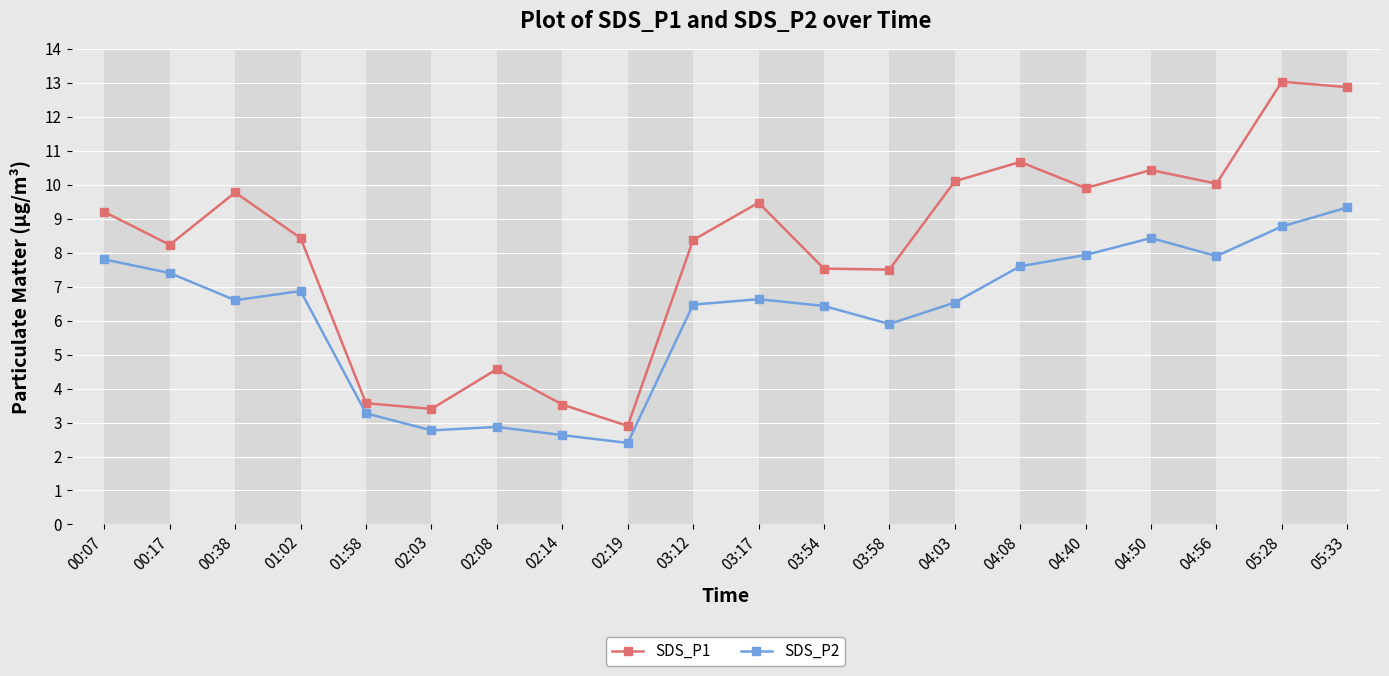

Which series has the widest spread of values?

SDS_P1